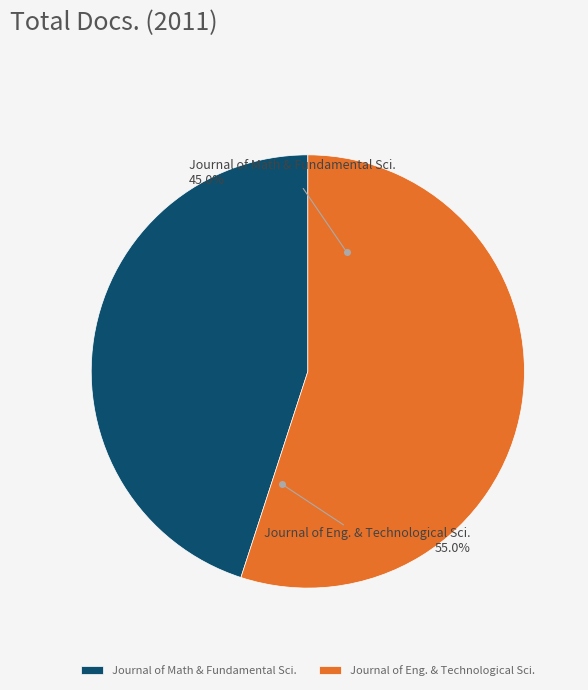

How many slices are in this pie chart?

2